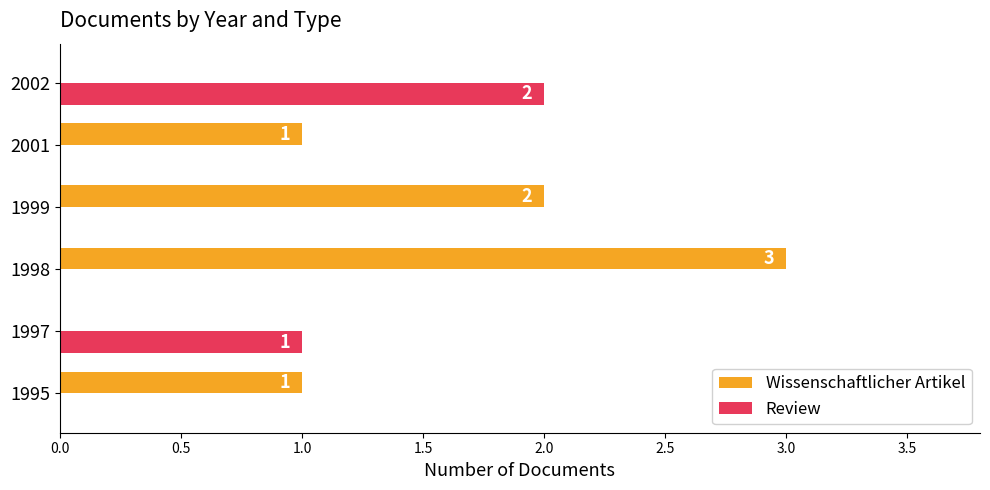

What is the sum of all Review values?

3